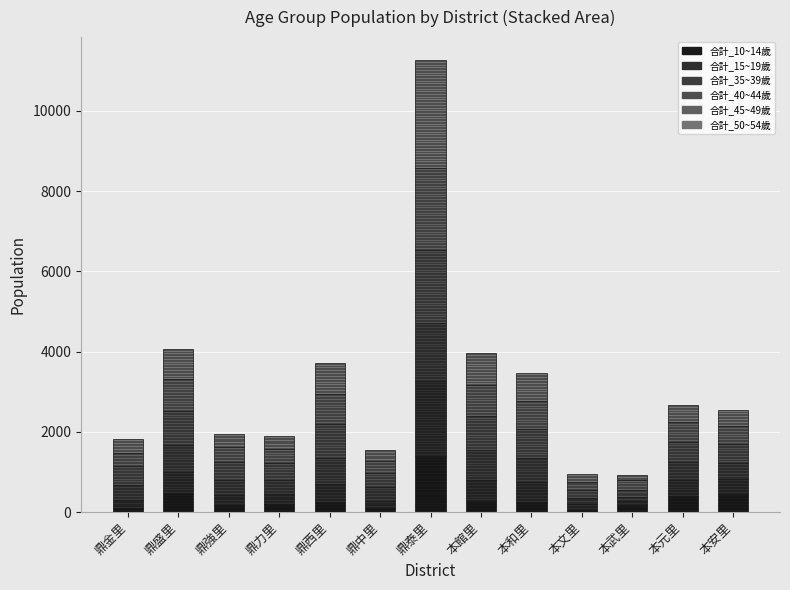

Which has a higher value, 鼎力里 or 鼎強里?

鼎力里